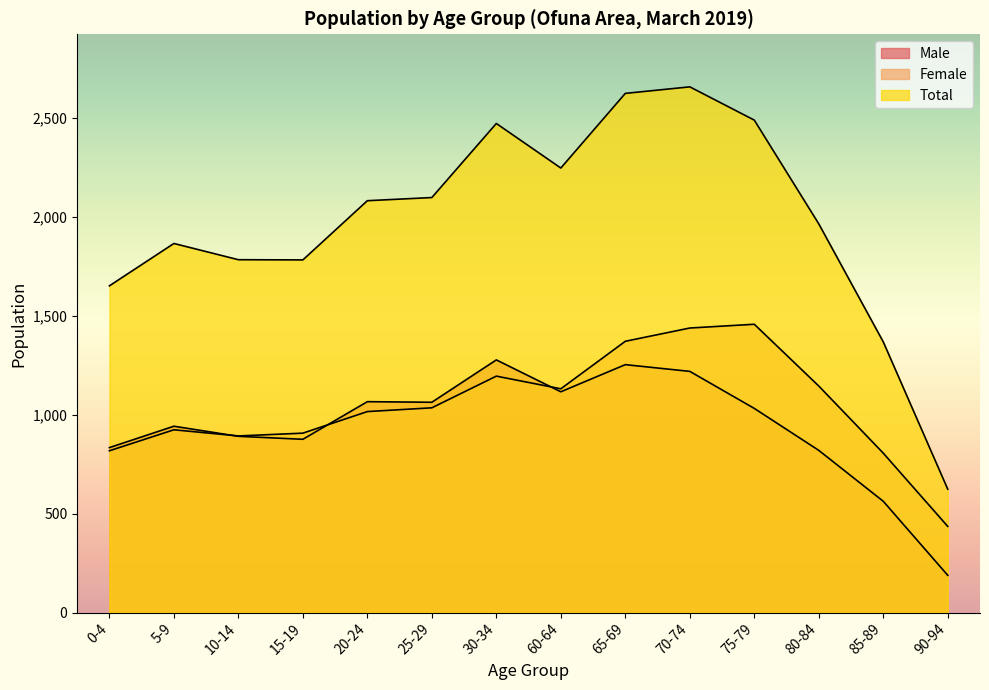

What is the difference between the second highest and minimum values in the Female series?

1002